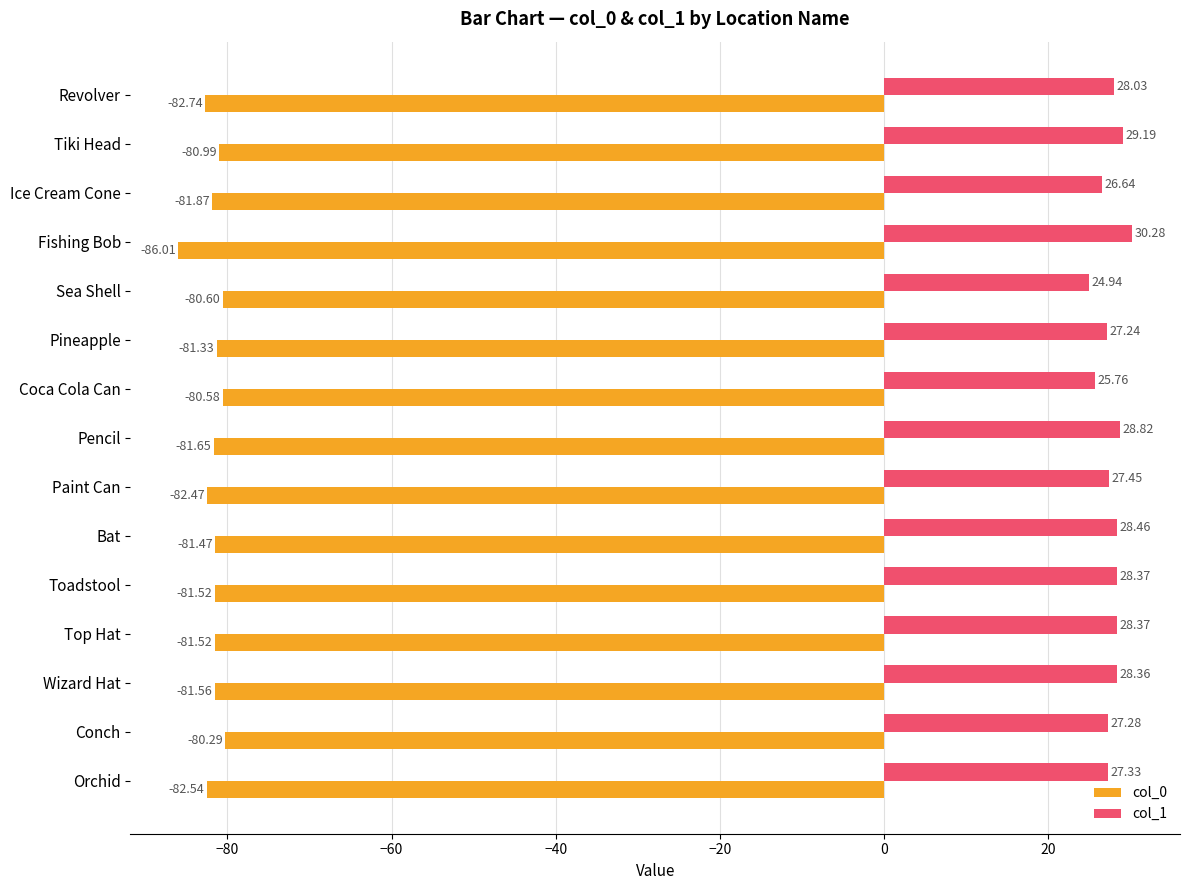

Which series changed the most between Revolver and Paint Can?

col_1